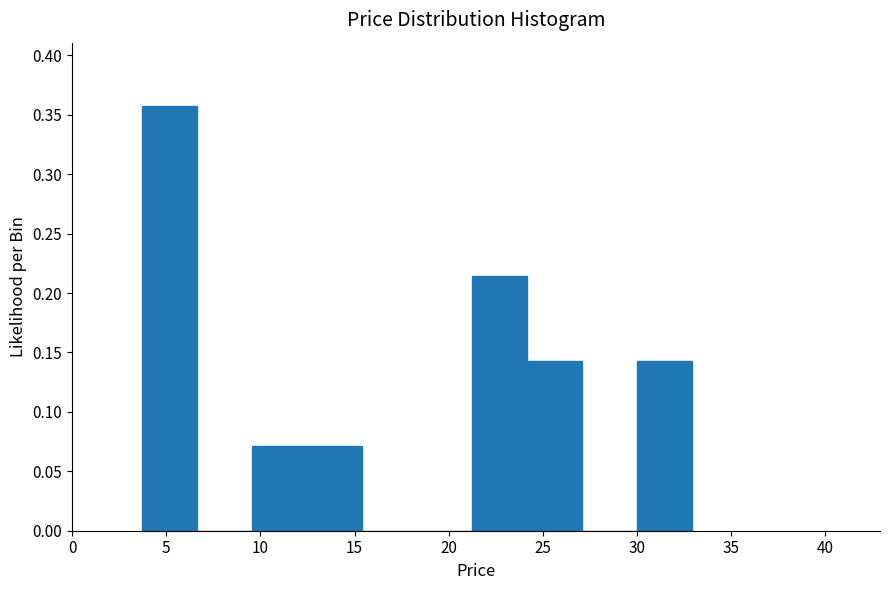

Reading left to right, transcribe this chart: for each bar, give the range it covers on the x-axis and its height. Neither the bar edges nor the heights are printed on the chart, so give them approximately, as read against the axes.

3.5 to 6.5: 0.355
6.5 to 9.5: 0
9.5 to 12.5: 0.070
12.5 to 15.5: 0.070
15.5 to 18.5: 0
18.5 to 21.0: 0
21.0 to 24.0: 0.215
24.0 to 27.0: 0.145
27.0 to 30.0: 0
30.0 to 33.0: 0.145